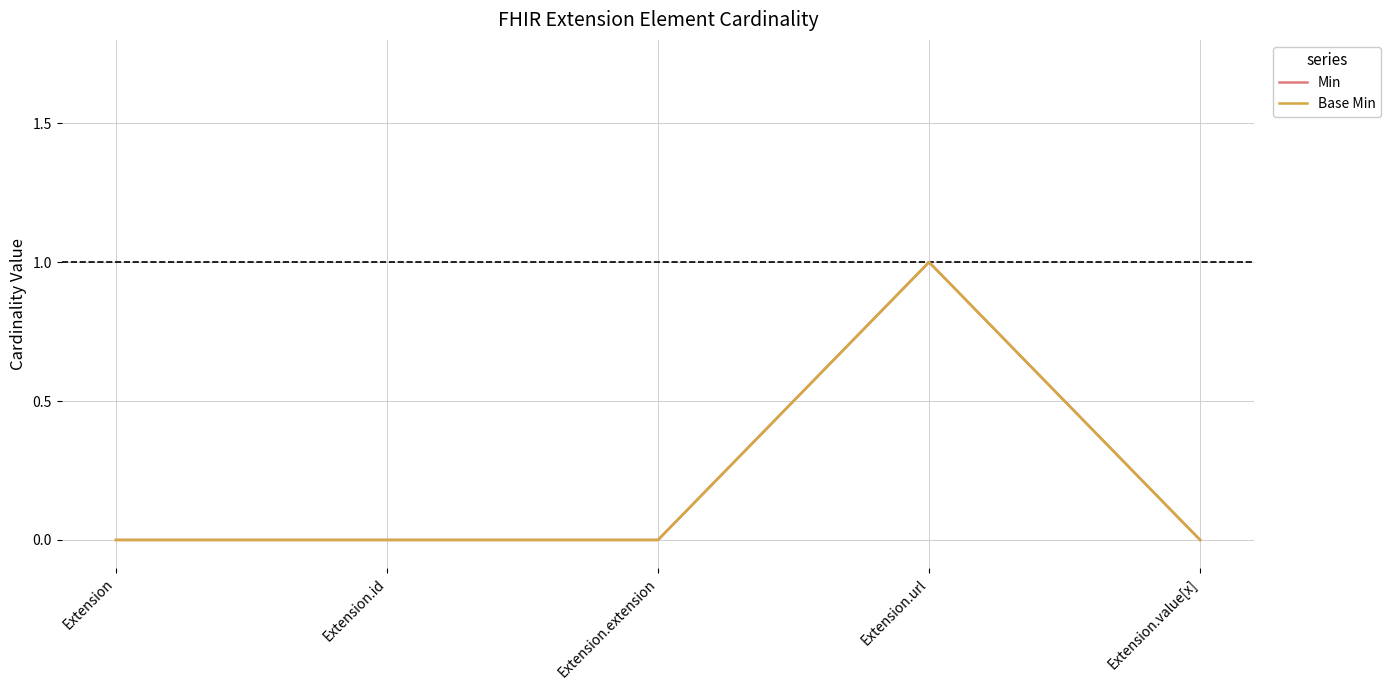

True or false: Base Min and Min cross at least once.

False